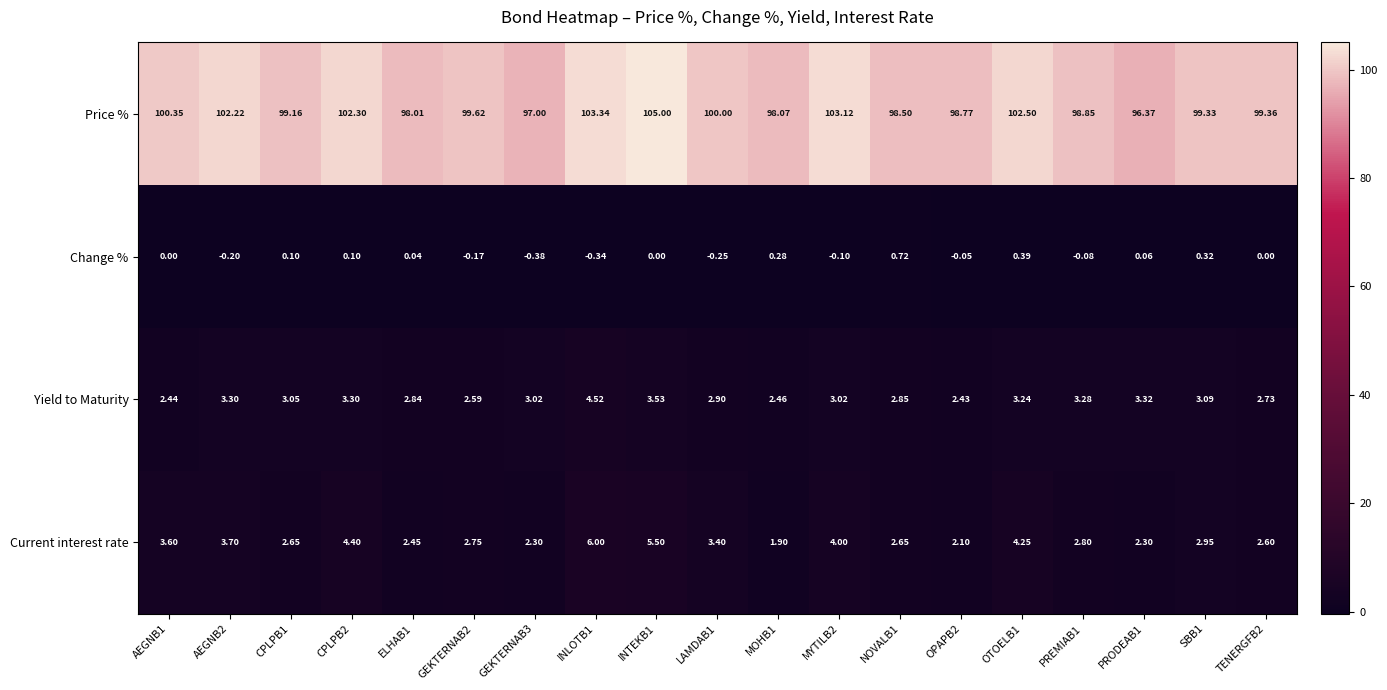

Which series has the largest range (max minus min)?

Price %